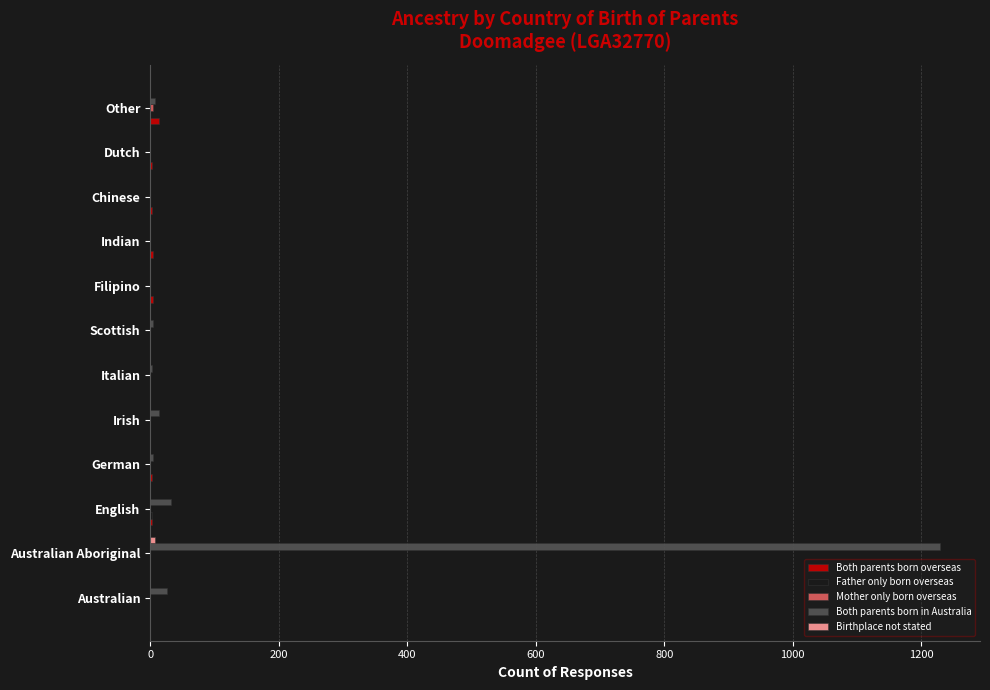

Which label corresponds to the largest value in the chart?

Australian Aboriginal